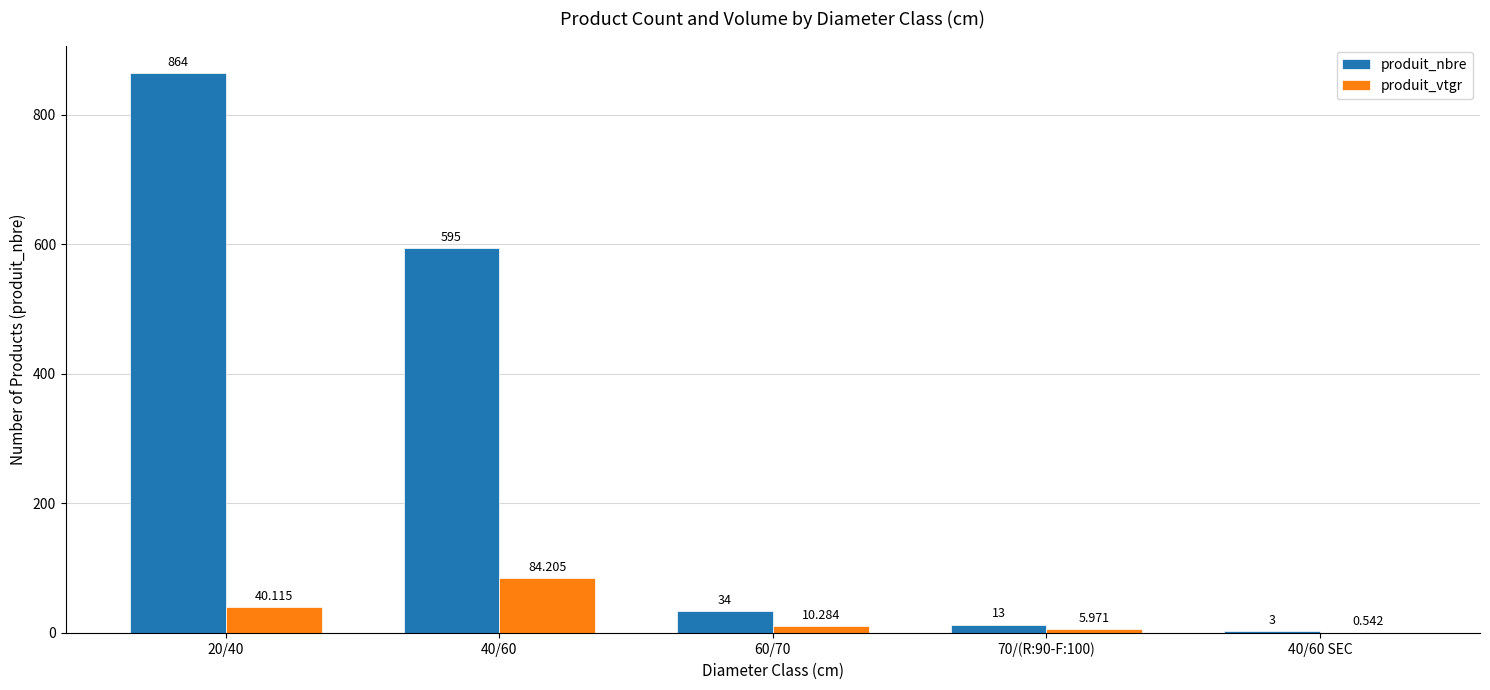

Between 20/40 and 40/60, which series saw the biggest shift?

produit_nbre